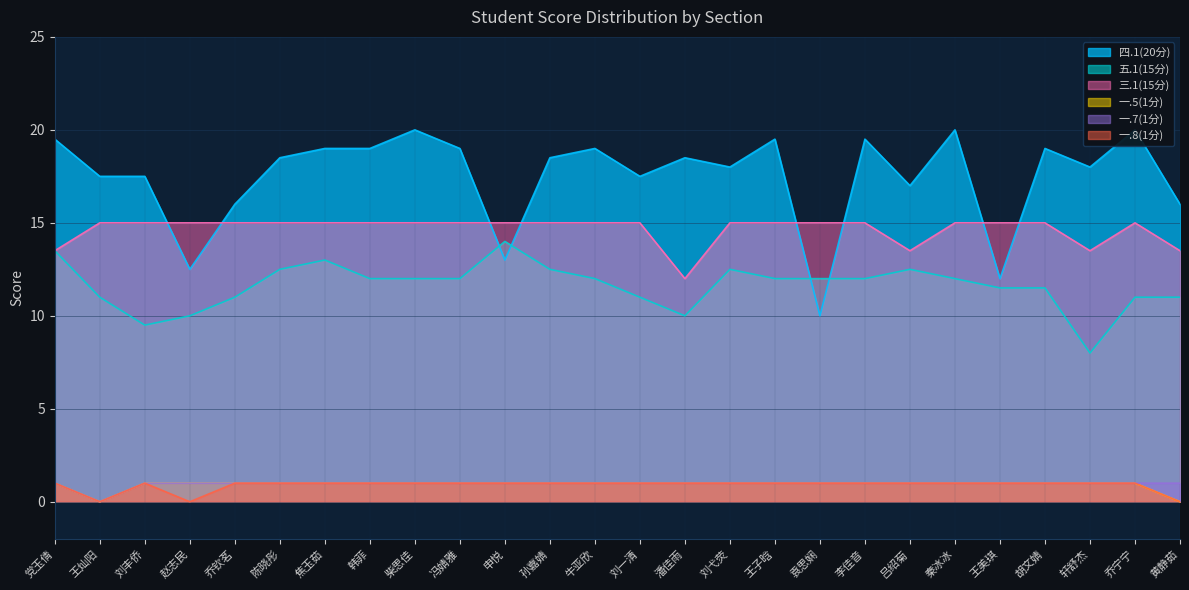

What is the total value across all series at 乔钦茗?

45.0